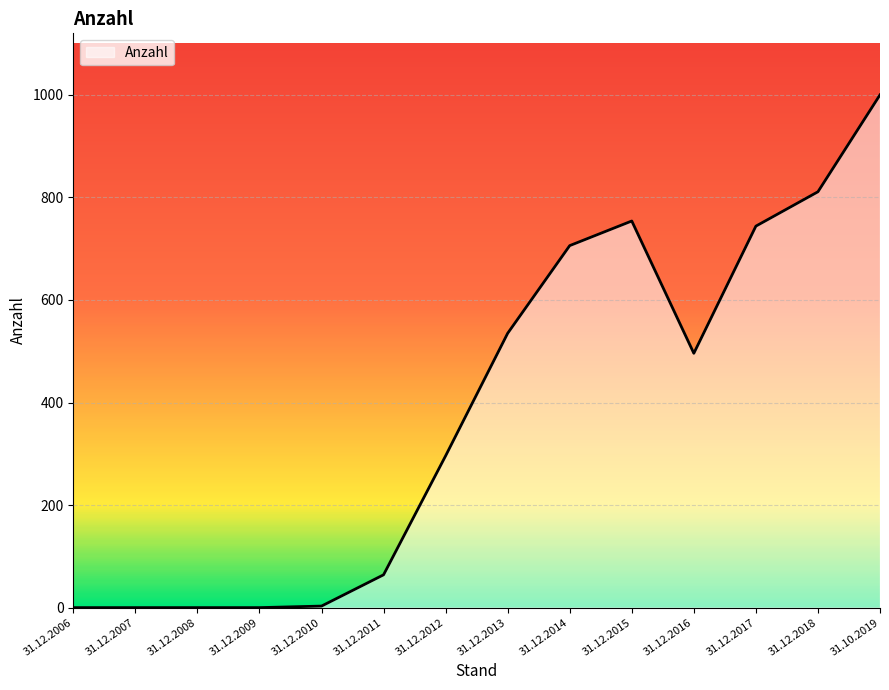

What is the change in value from 31.12.2016 to 31.10.2019?

+504